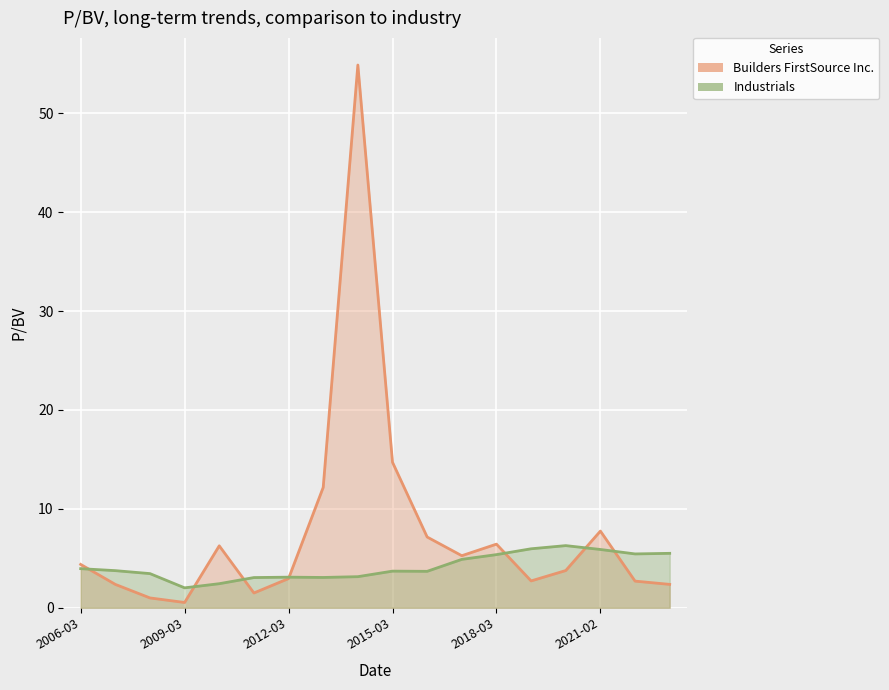

At which label does Builders FirstSource Inc. first exceed 4?

2006-03